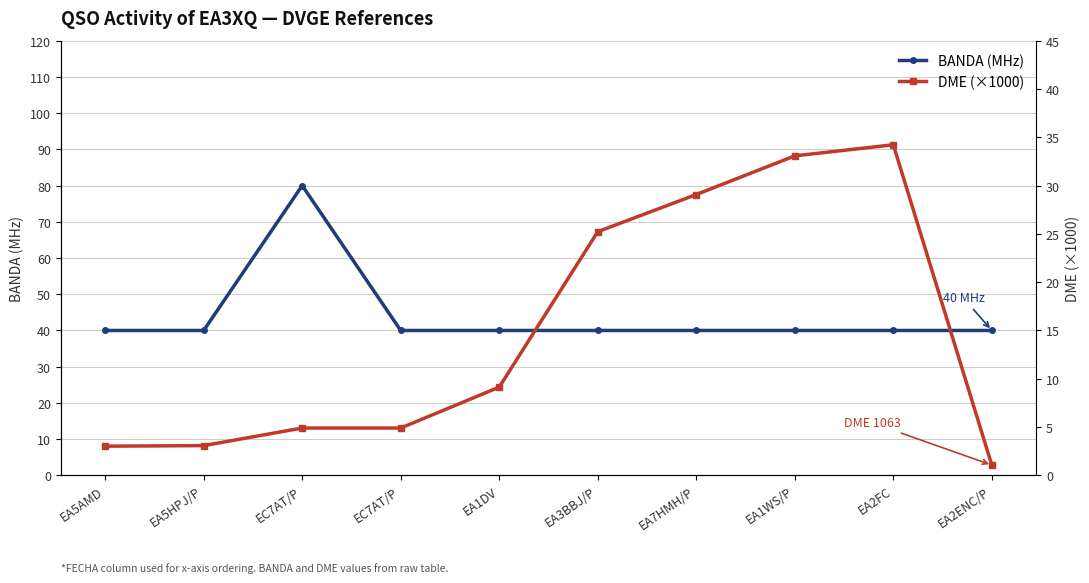

At how many categories does at least one series exceed 47?

1